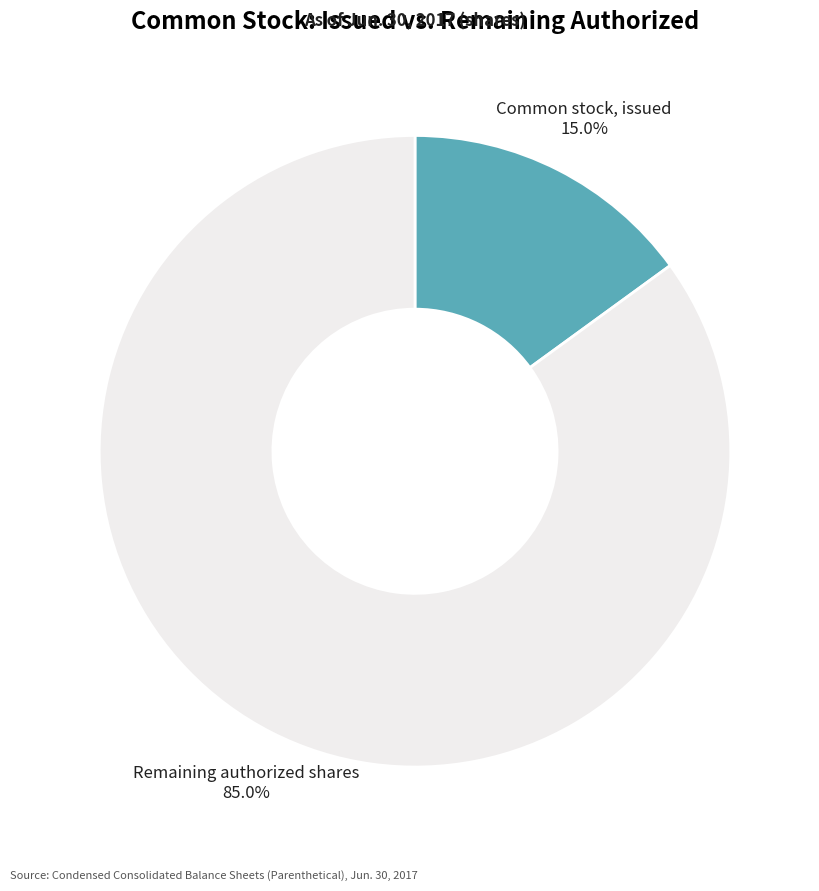

To the nearest percent, what is the difference between the largest and smallest slice percentages?

70%